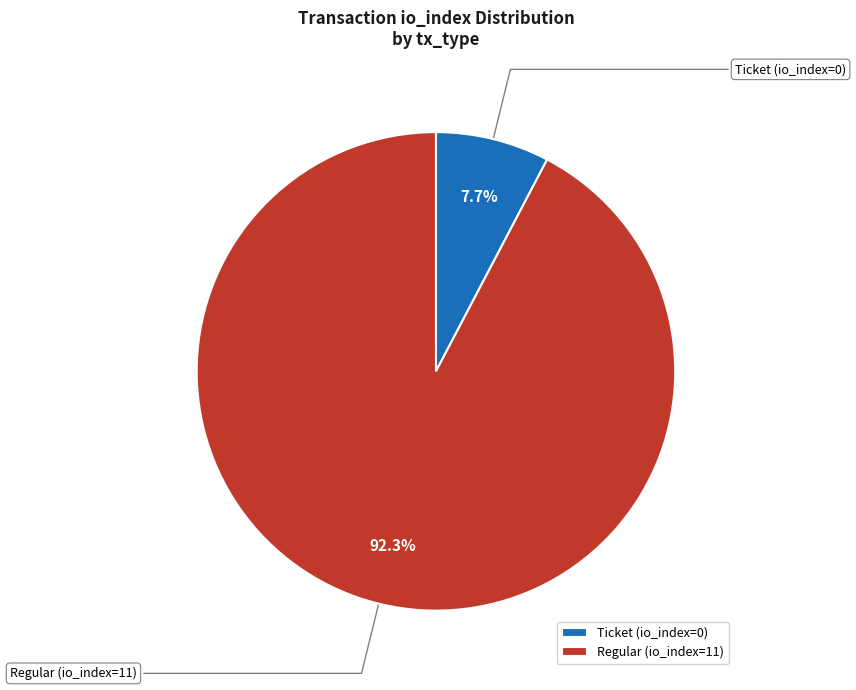

What is the smallest slice in the pie chart?

Ticket (io_index=0)